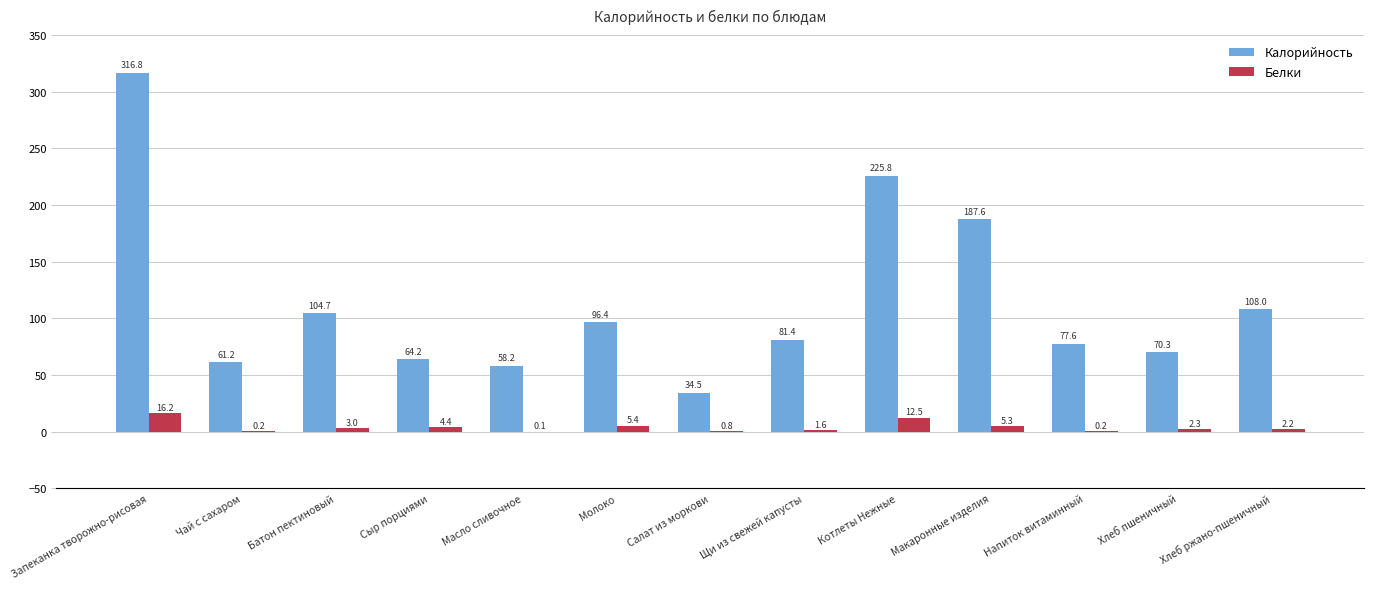

What is the sum of all Калорийность values?

1486.7